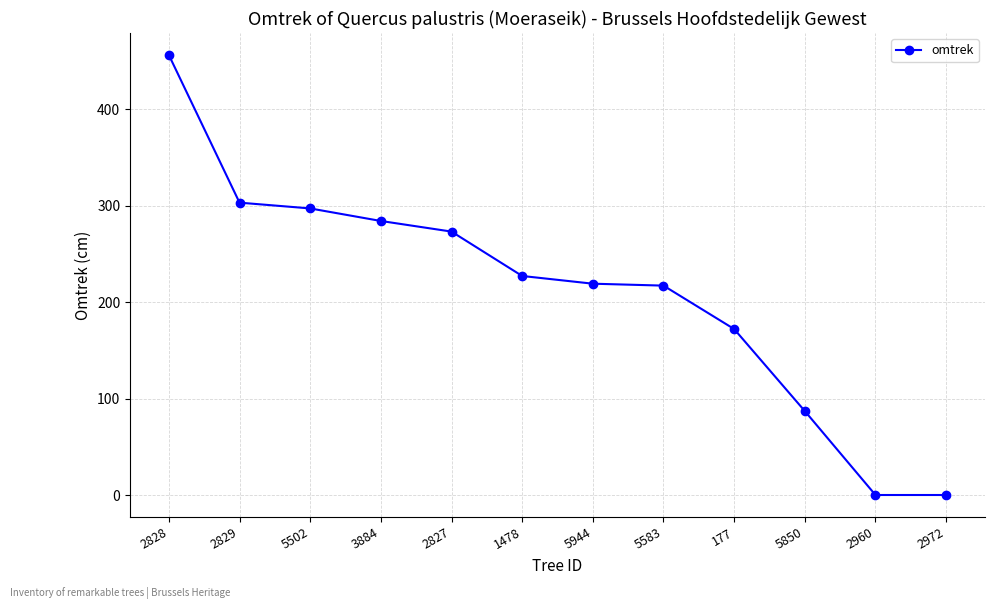

How many series are shown in this chart?

1